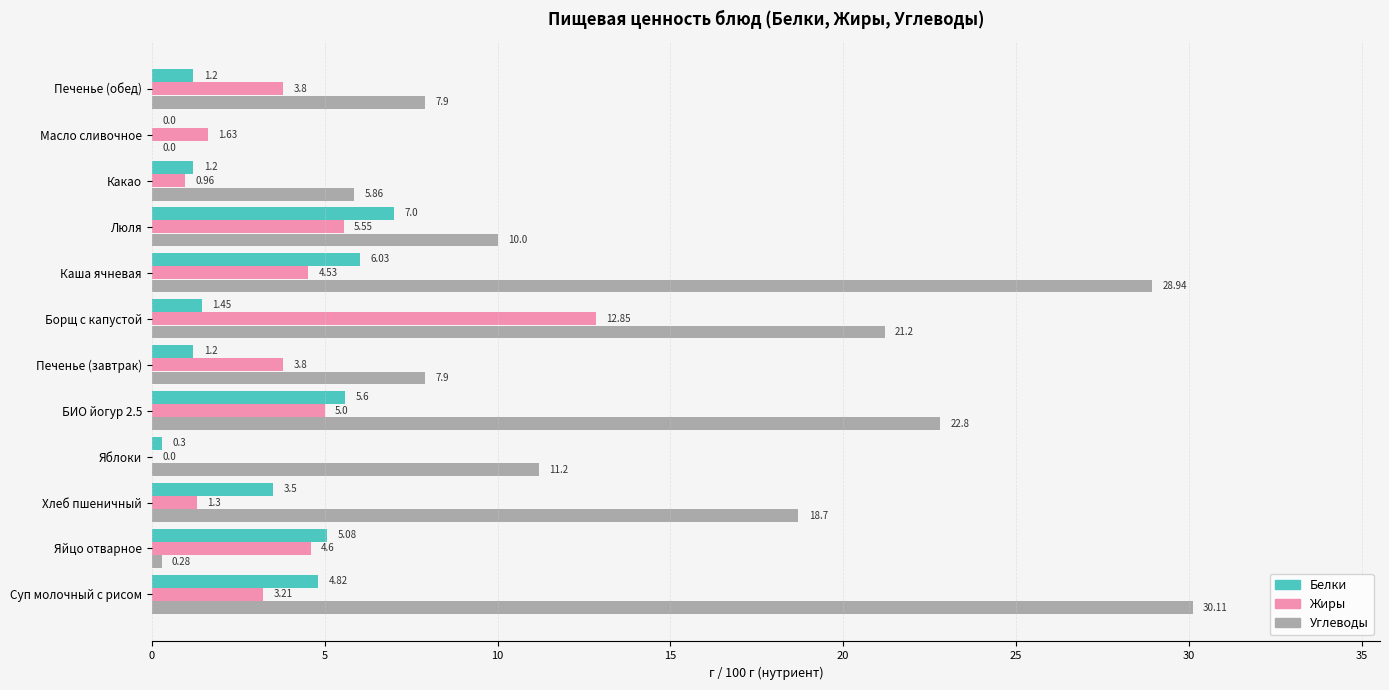

What is the greatest value displayed?

30.1